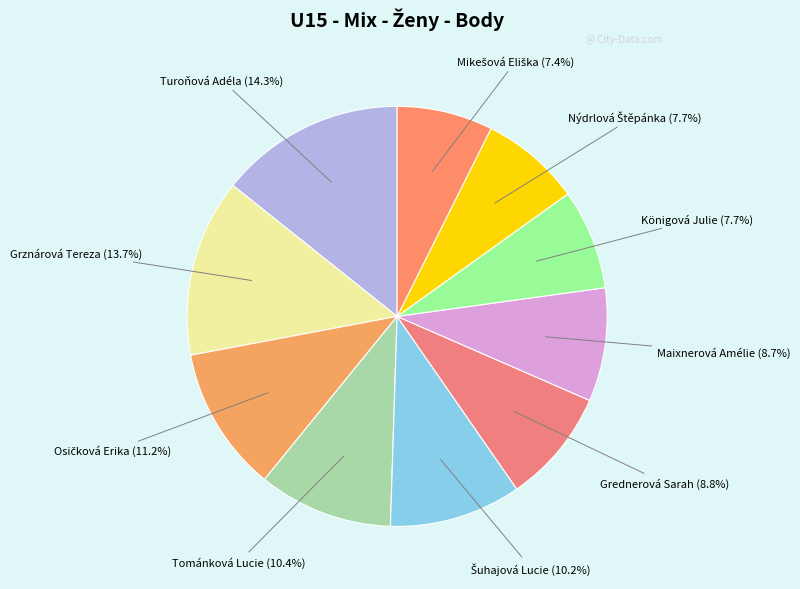

How many segments does this pie chart have?

10